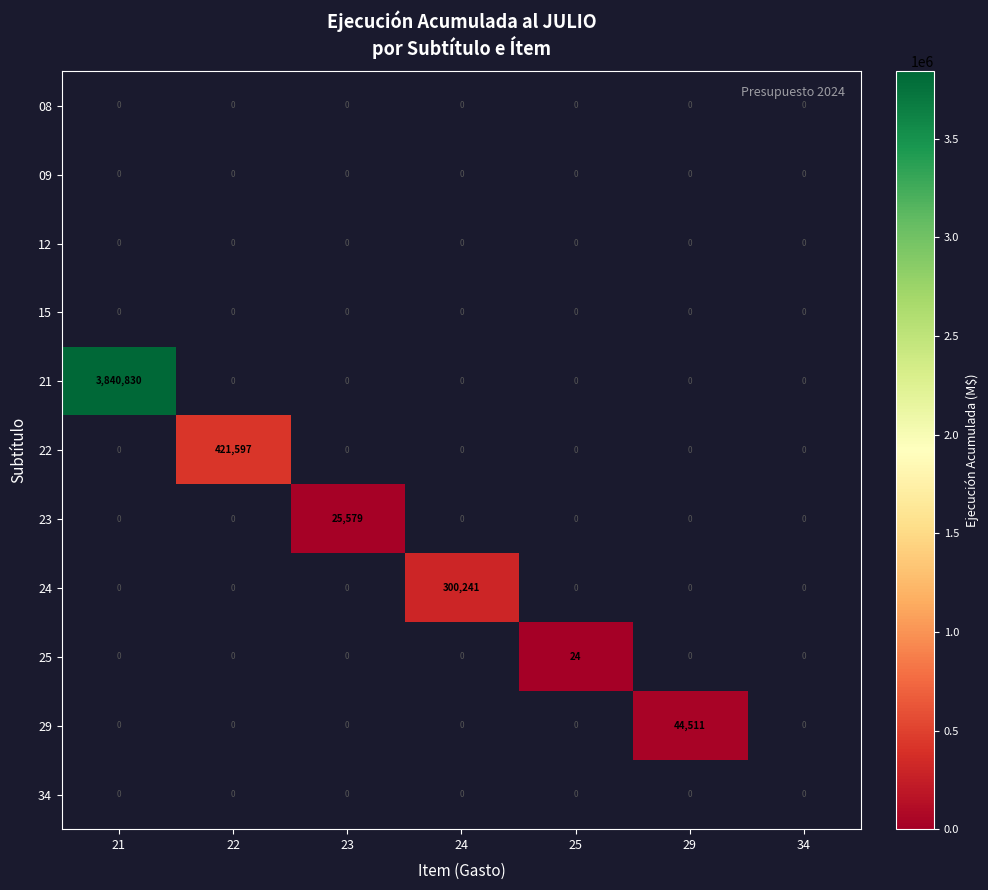

Is it true that 25 equals 33 at 25?

False